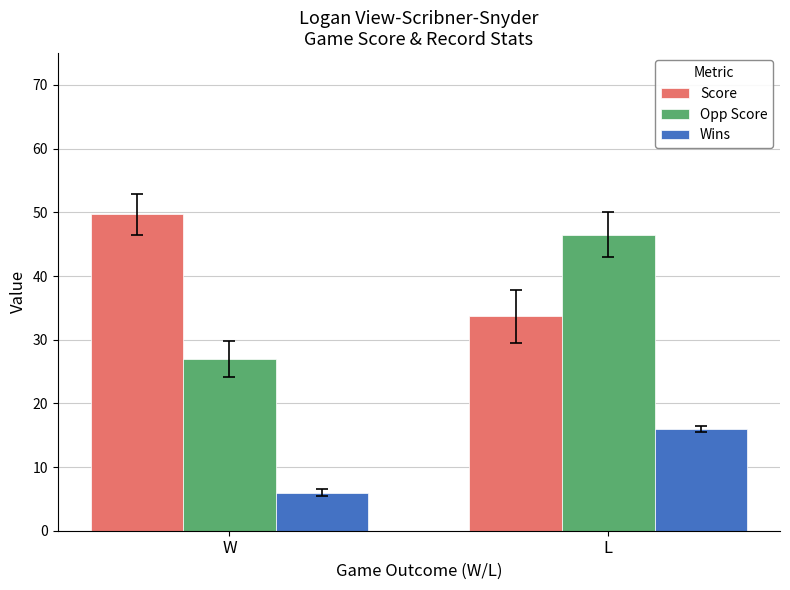

What is the value of the Wins bar at the 1st from the left?

6.0